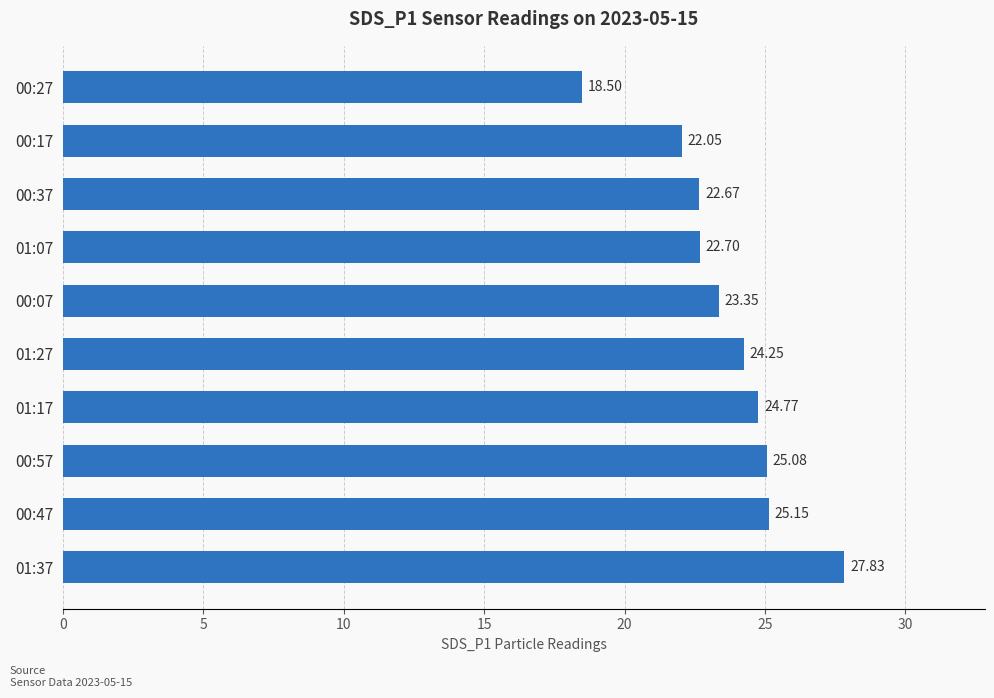

What is the average value?

23.6